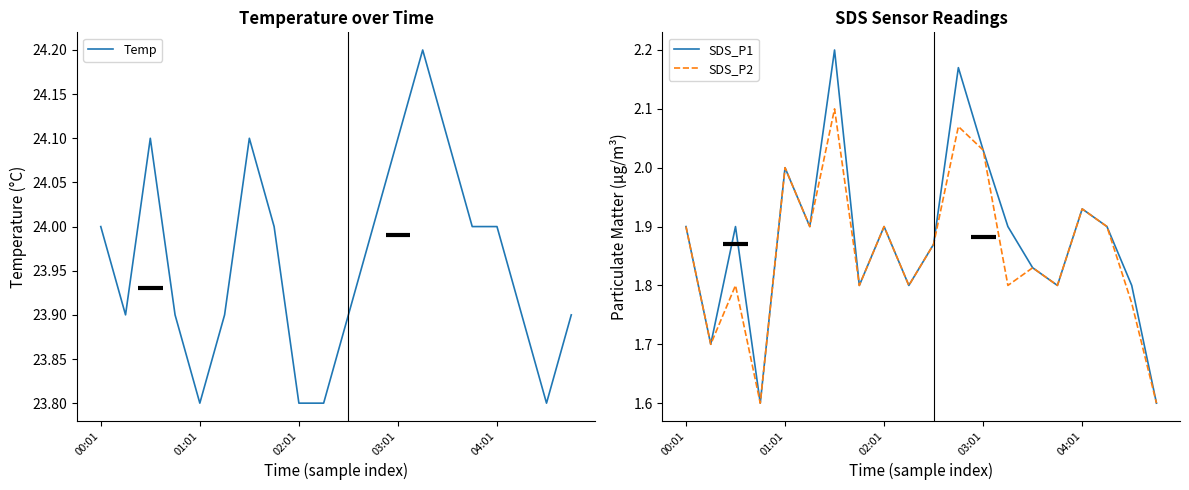

Which series has the largest range (max minus min)?

SDS_P1